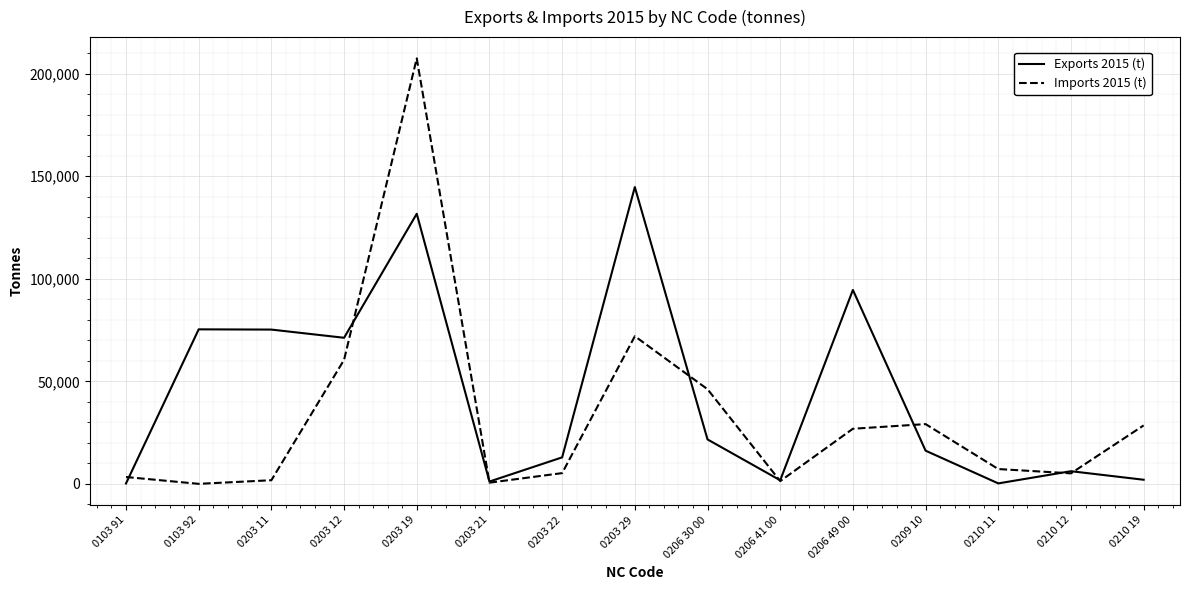

At which label is Imports 2015 (t) closest to 103767?

0203 29